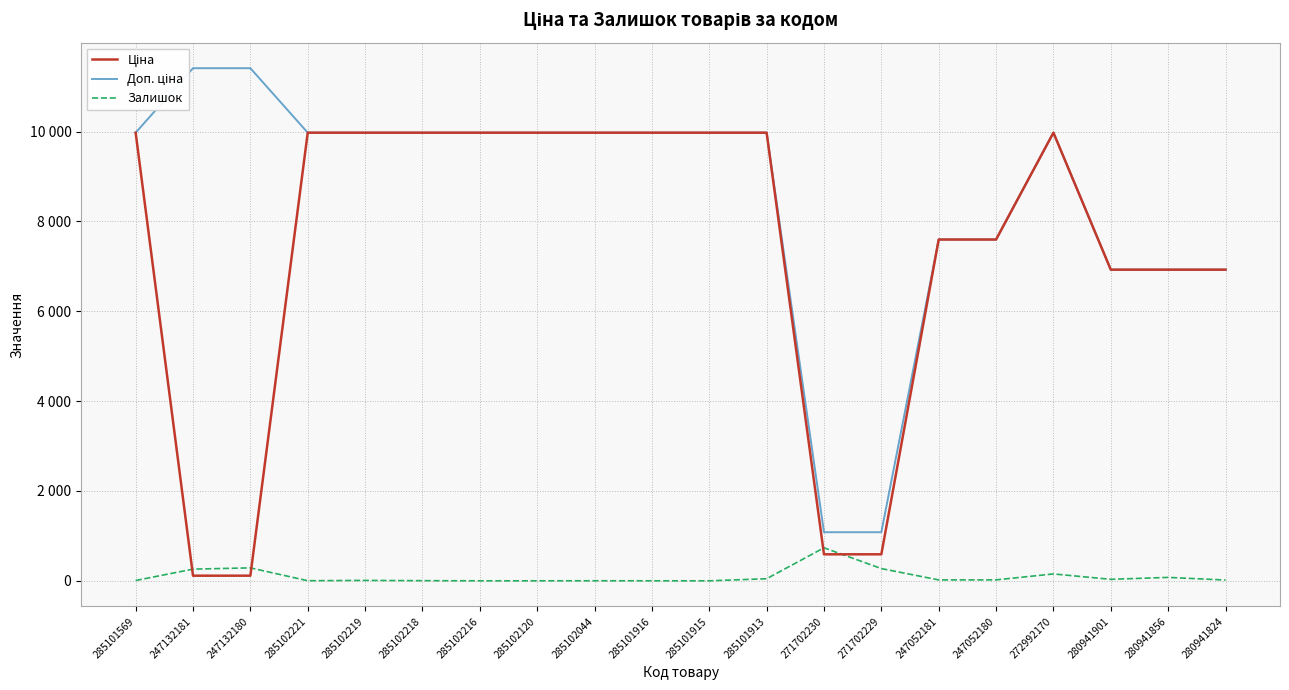

At which category does Залишок reach its first local peak?

247132180